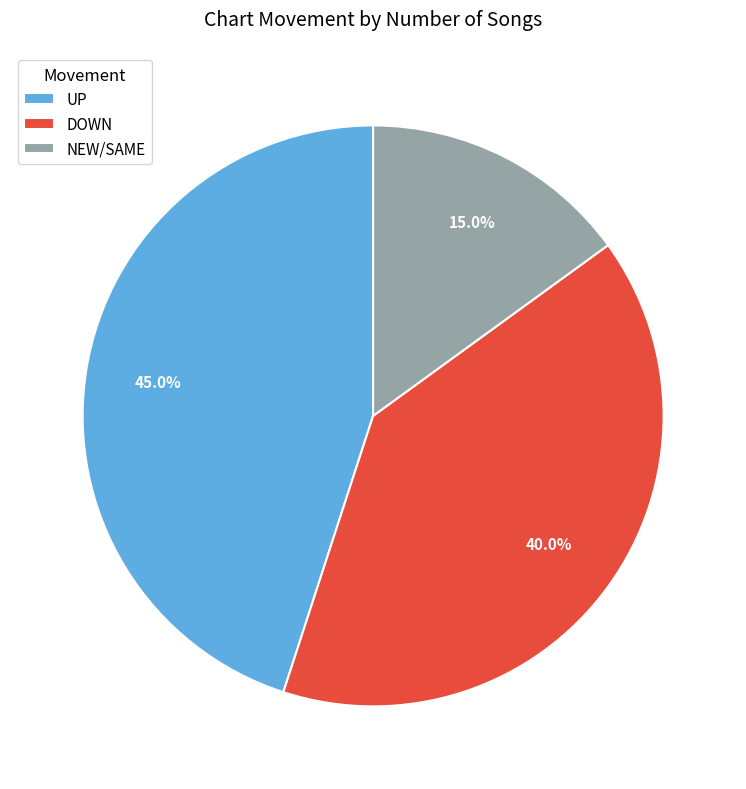

Between DOWN and NEW/SAME, which is larger?

DOWN